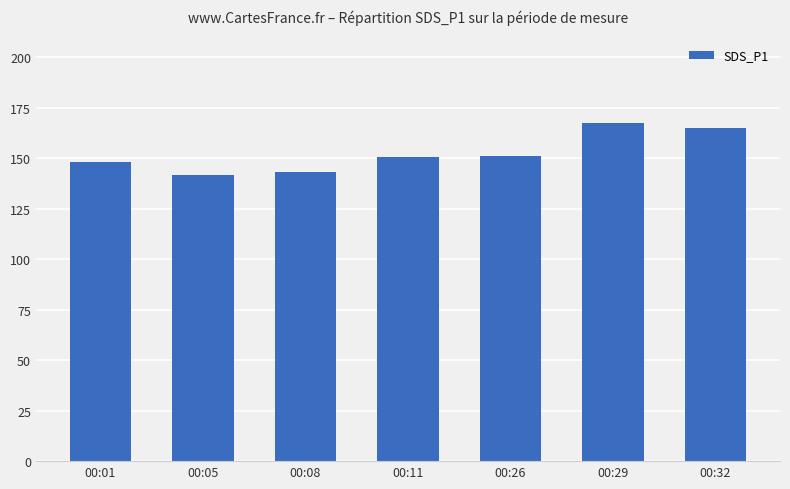

Is it true that the value at 00:26 is 151.2?

True